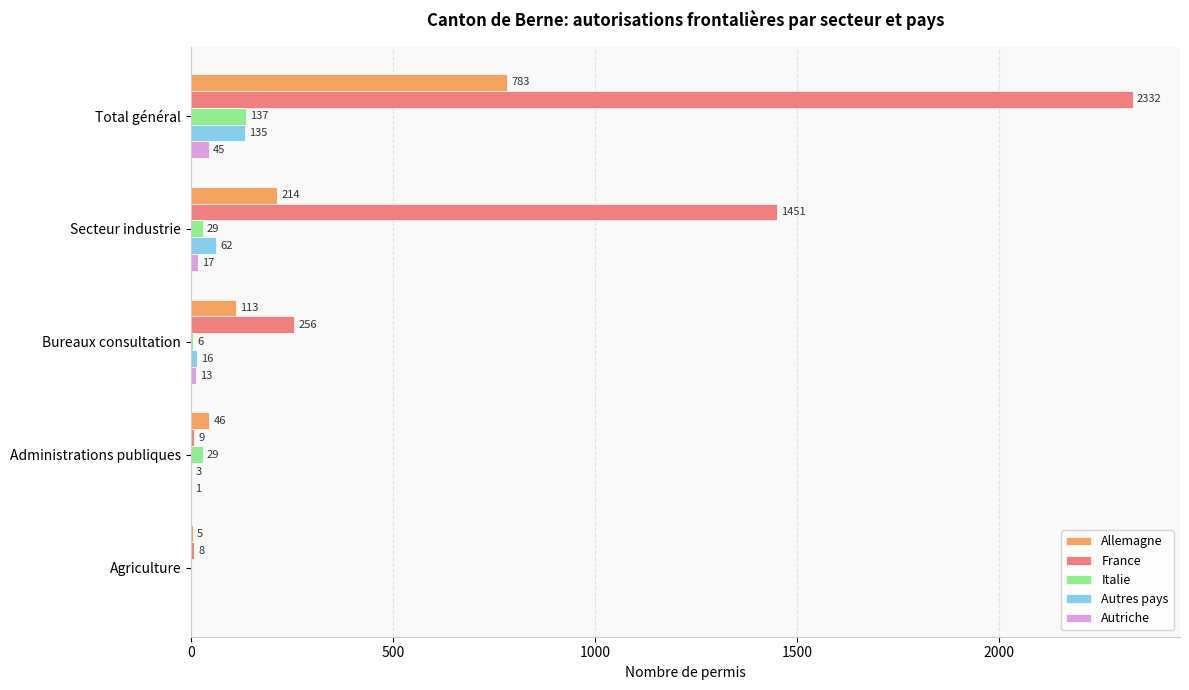

At which label is Autres pays closest to 67?

Secteur industrie